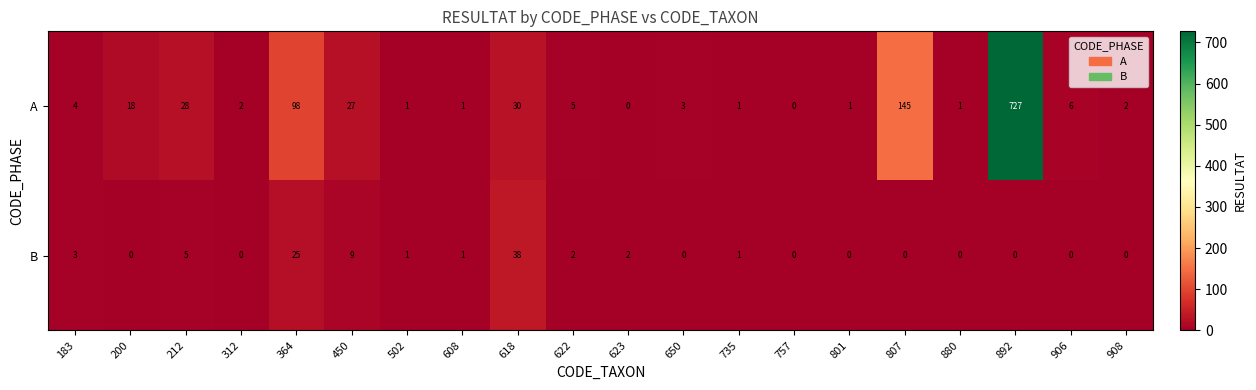

What is the sum of all B values?

87